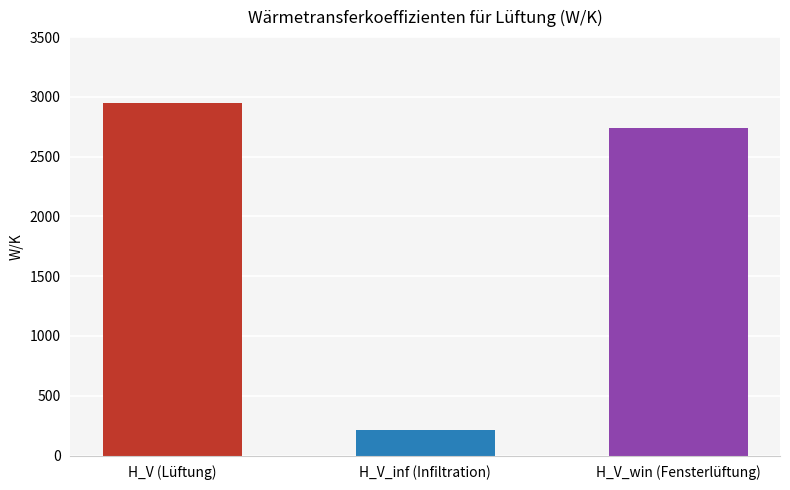

The value of März at H_V_inf (Infiltration) is 213.3. True or false?

True